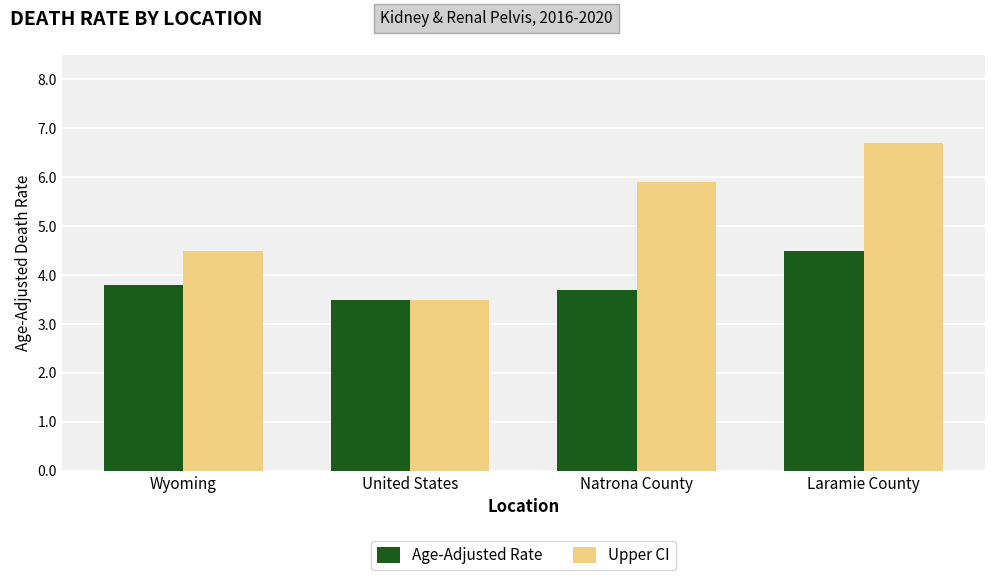

Where is Age-Adjusted Rate nearest to the value 4?

Wyoming